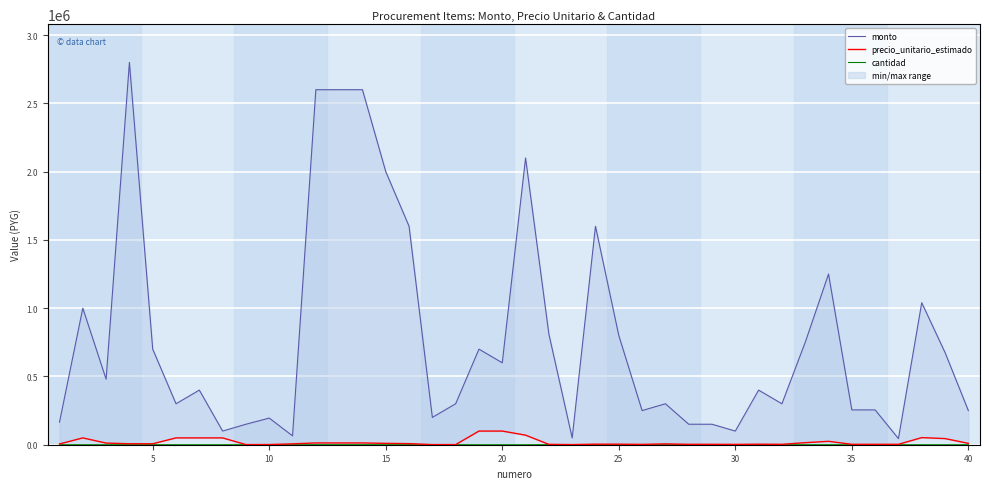

True or false: precio_unitario_estimado and cantidad intersect in this chart.

False